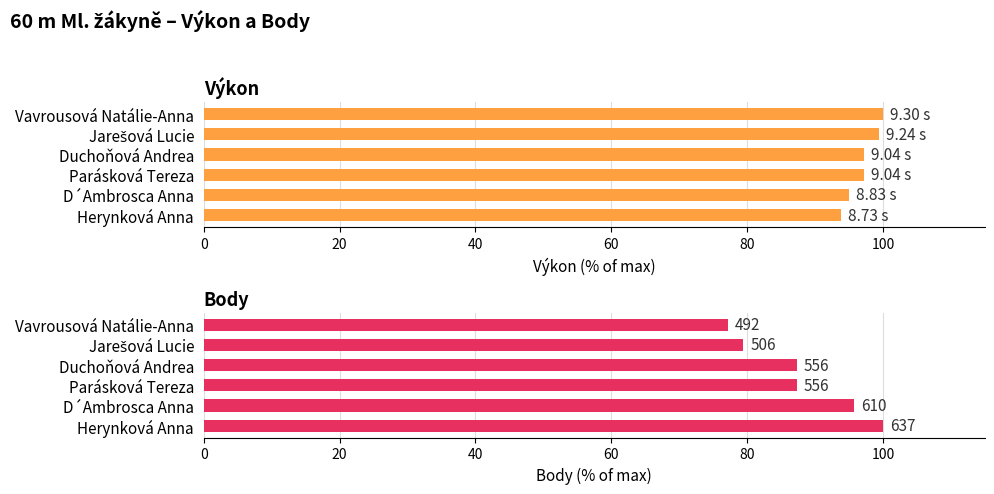

At how many categories does at least one series exceed 78?

6